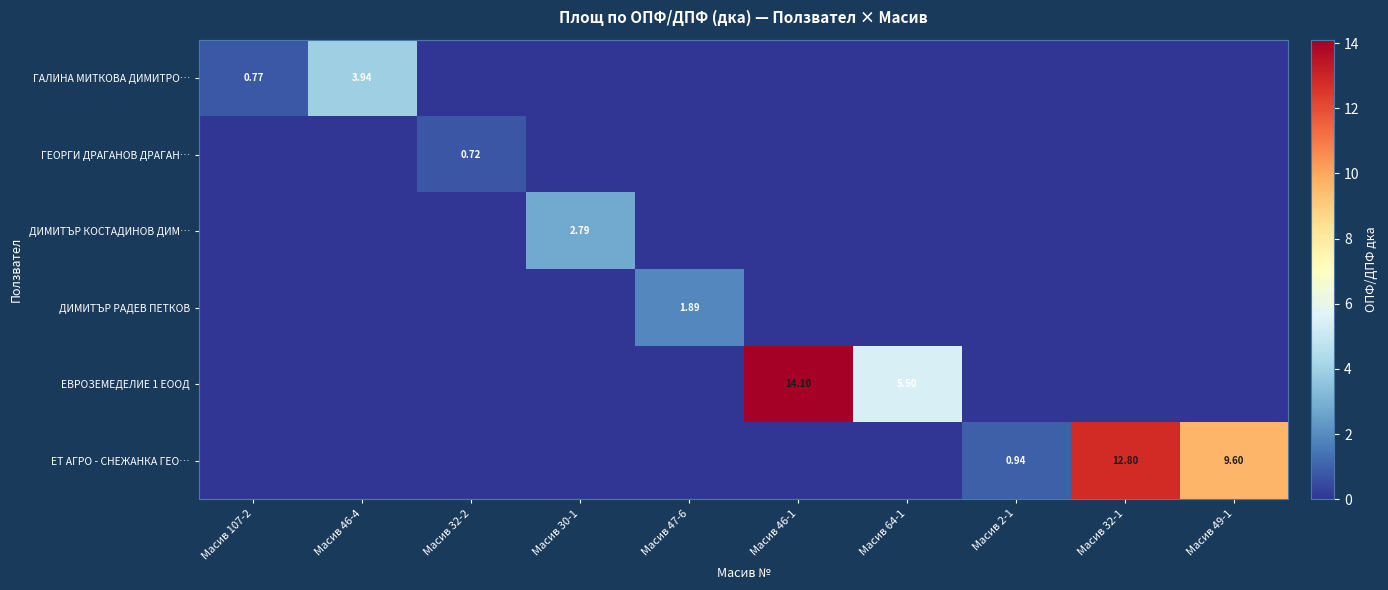

Which category has the highest value across all series?

Масив 46-1